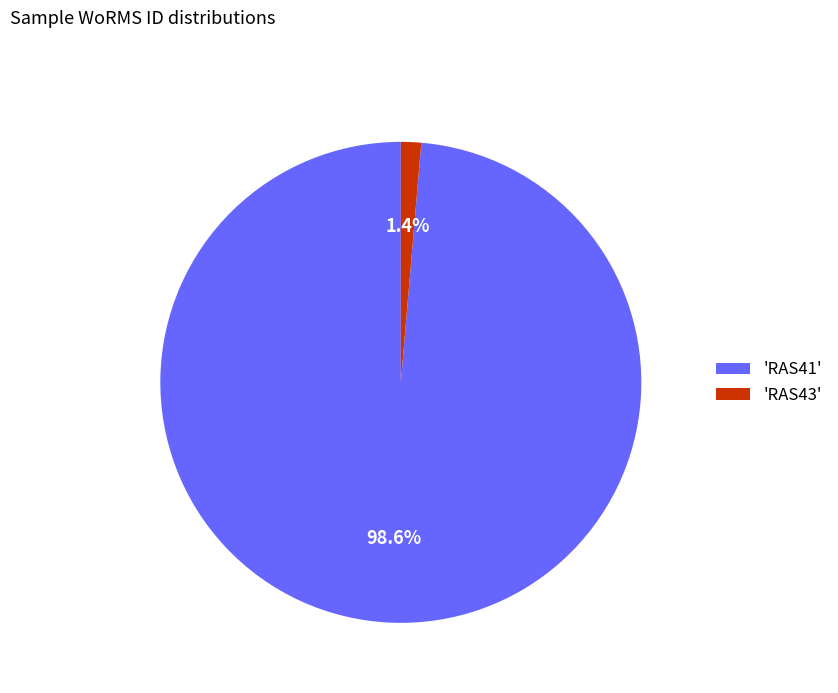

Count the number of slices in the pie.

2